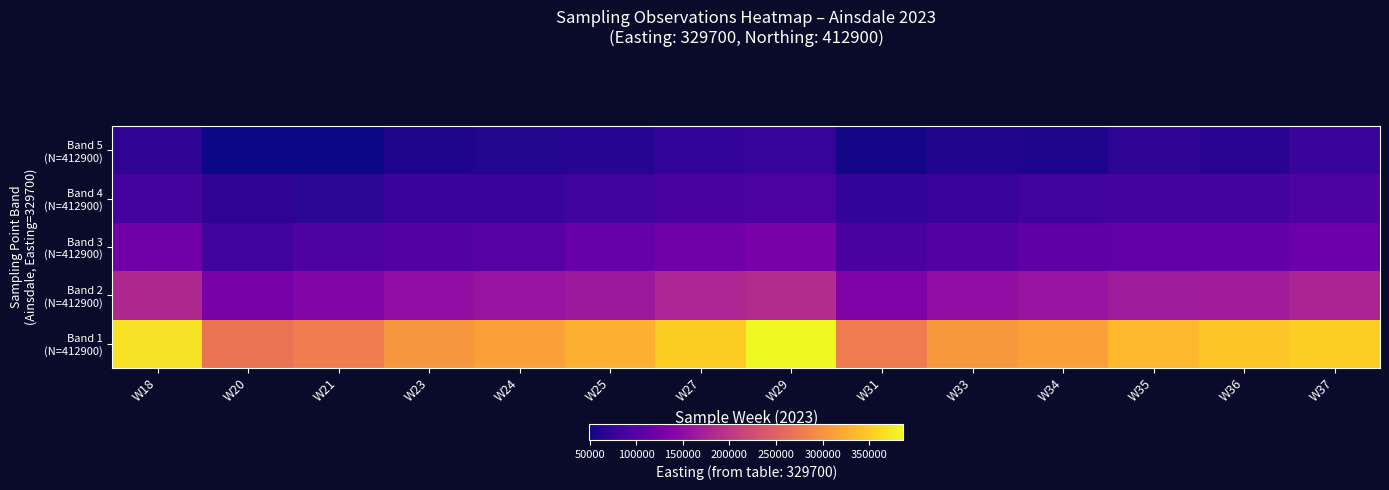

List the series in order of their peak value, highest first.

Band 1 (N=412900), Band 2 (N=412900), Band 3 (N=412900), Band 4 (N=412900), Band 5 (N=412900)